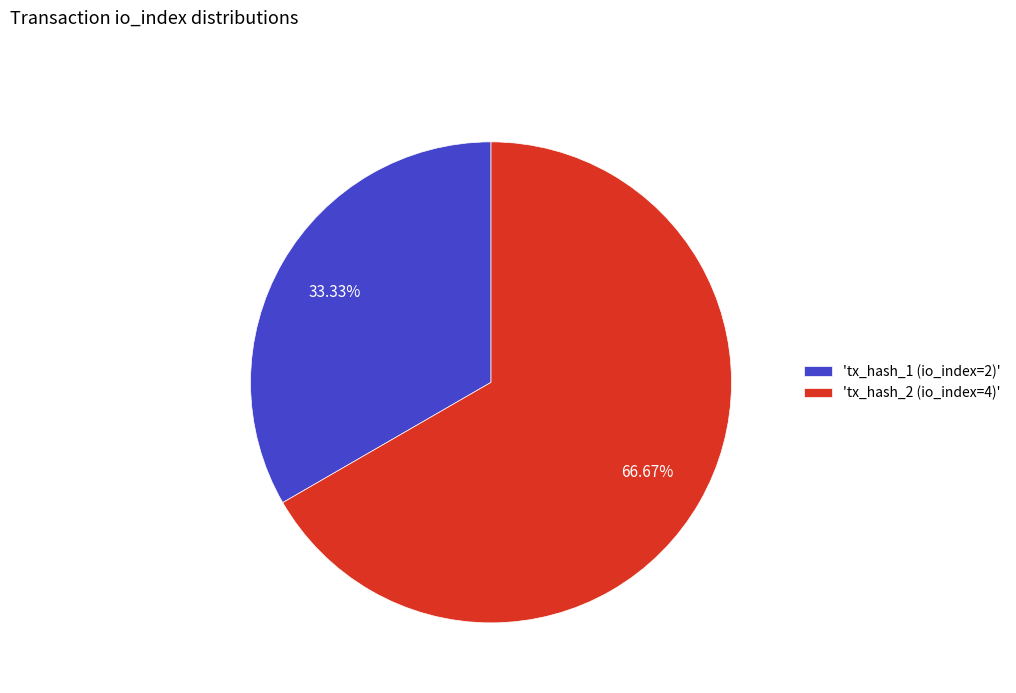

Rank the categories by value from highest to lowest.

'tx_hash_2 (io_index=4)', 'tx_hash_1 (io_index=2)'